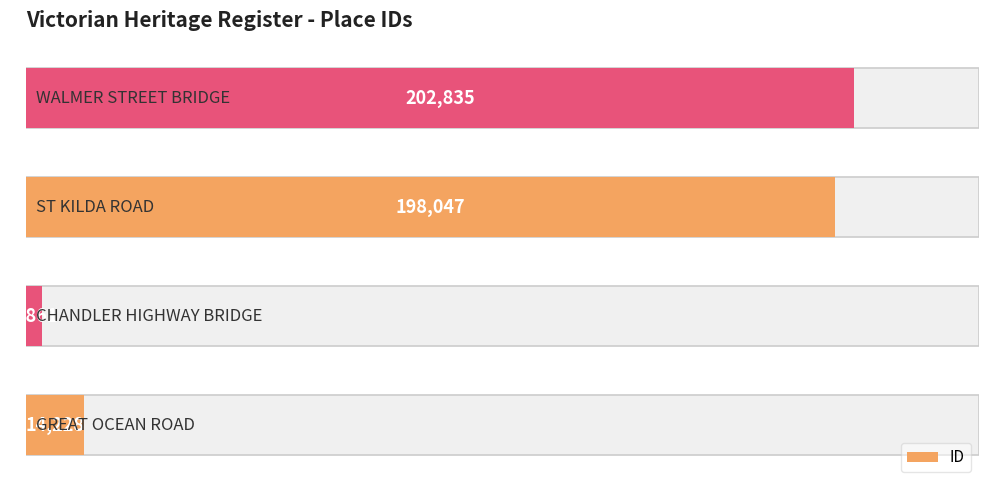

Approximately how many times larger is the value at 1 compared to 0?

0.3